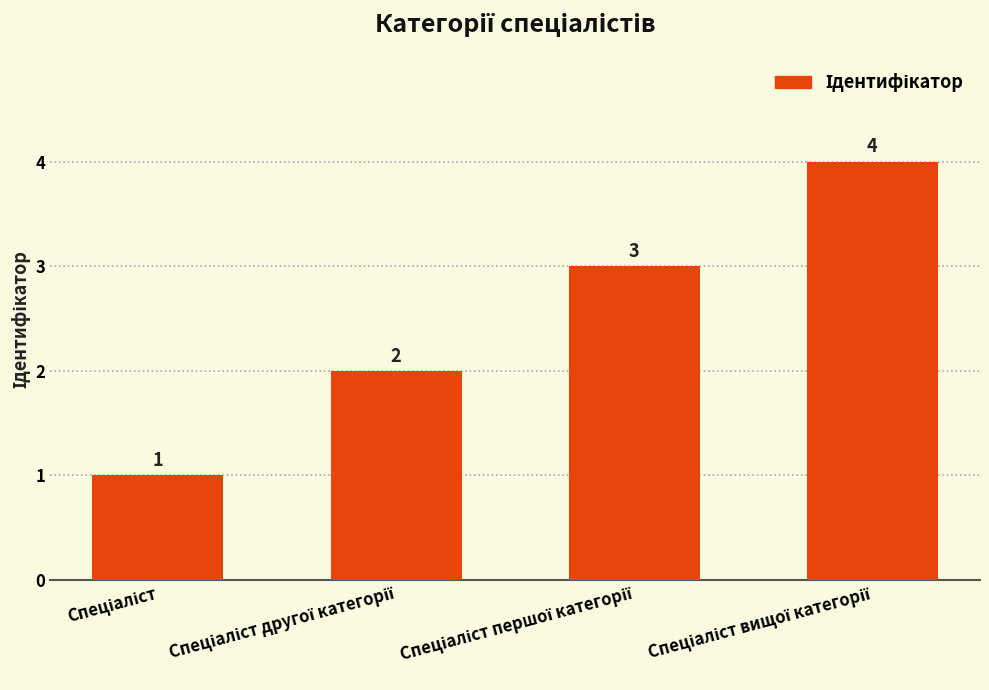

What is the difference between the maximum and minimum values?

3